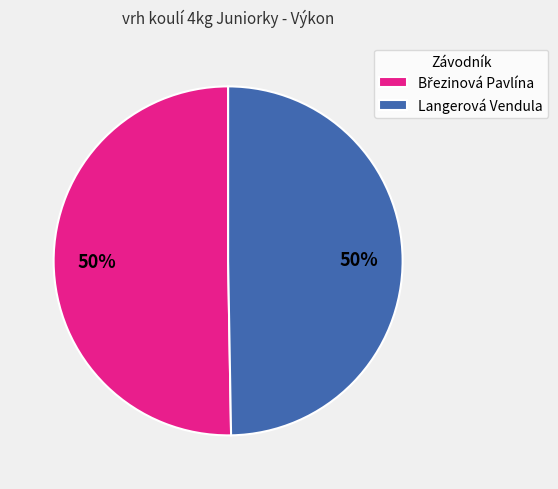

The Langerová Vendula slice represents 50% of the pie. True or false?

True